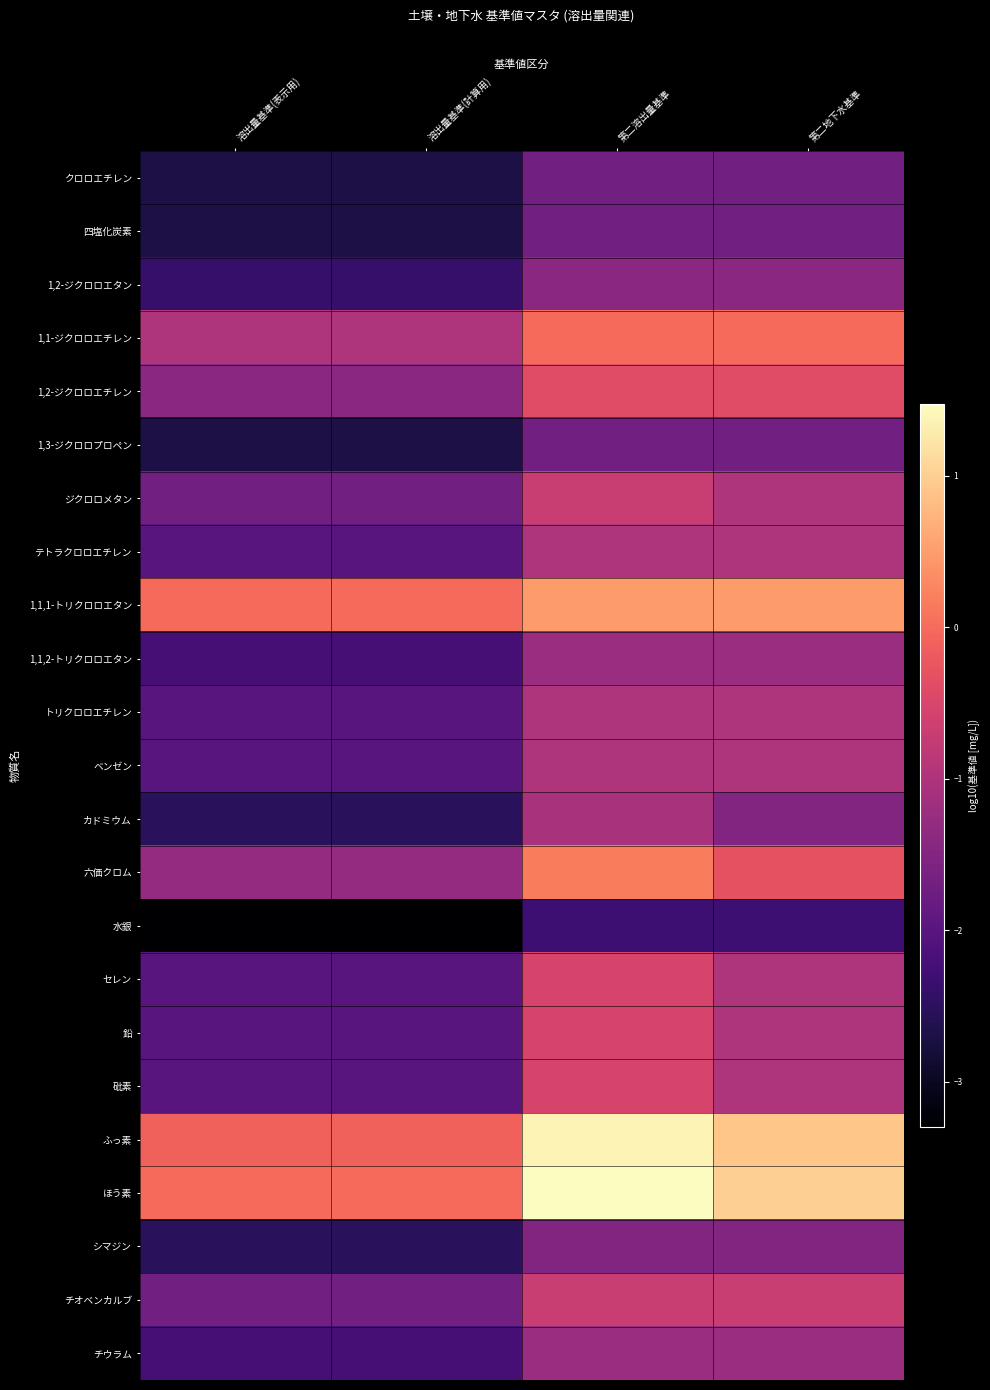

Reading left to right, transcribe all the data shown in this chart.

クロロエチレン: 溶出量基準(表示用)=-2.7	溶出量基準(計算用)=-2.7	第二溶出量基準=-1.7	第二地下水基準=-1.7
四塩化炭素: 溶出量基準(表示用)=-2.7	溶出量基準(計算用)=-2.7	第二溶出量基準=-1.7	第二地下水基準=-1.7
1,2-ジクロロエタン: 溶出量基準(表示用)=-2.4	溶出量基準(計算用)=-2.4	第二溶出量基準=-1.4	第二地下水基準=-1.4
1,1-ジクロロエチレン: 溶出量基準(表示用)=-1.0	溶出量基準(計算用)=-1.0	第二溶出量基準=0.0	第二地下水基準=0.0
1,2-ジクロロエチレン: 溶出量基準(表示用)=-1.4	溶出量基準(計算用)=-1.4	第二溶出量基準=-0.4	第二地下水基準=-0.4
1,3-ジクロロプロペン: 溶出量基準(表示用)=-2.7	溶出量基準(計算用)=-2.7	第二溶出量基準=-1.7	第二地下水基準=-1.7
ジクロロメタン: 溶出量基準(表示用)=-1.7	溶出量基準(計算用)=-1.7	第二溶出量基準=-0.7	第二地下水基準=-1.0
テトラクロロエチレン: 溶出量基準(表示用)=-2.0	溶出量基準(計算用)=-2.0	第二溶出量基準=-1.0	第二地下水基準=-1.0
1,1,1-トリクロロエタン: 溶出量基準(表示用)=0.0	溶出量基準(計算用)=0.0	第二溶出量基準=0.5	第二地下水基準=0.5
1,1,2-トリクロロエタン: 溶出量基準(表示用)=-2.2	溶出量基準(計算用)=-2.2	第二溶出量基準=-1.2	第二地下水基準=-1.2
トリクロロエチレン: 溶出量基準(表示用)=-2.0	溶出量基準(計算用)=-2.0	第二溶出量基準=-1.0	第二地下水基準=-1.0
ベンゼン: 溶出量基準(表示用)=-2.0	溶出量基準(計算用)=-2.0	第二溶出量基準=-1.0	第二地下水基準=-1.0
カドミウム: 溶出量基準(表示用)=-2.5	溶出量基準(計算用)=-2.5	第二溶出量基準=-1.0	第二地下水基準=-1.5
六価クロム: 溶出量基準(表示用)=-1.3	溶出量基準(計算用)=-1.3	第二溶出量基準=0.2	第二地下水基準=-0.3
水銀: 溶出量基準(表示用)=-3.3	溶出量基準(計算用)=-3.3	第二溶出量基準=-2.3	第二地下水基準=-2.3
セレン: 溶出量基準(表示用)=-2.0	溶出量基準(計算用)=-2.0	第二溶出量基準=-0.5	第二地下水基準=-1.0
鉛: 溶出量基準(表示用)=-2.0	溶出量基準(計算用)=-2.0	第二溶出量基準=-0.5	第二地下水基準=-1.0
砒素: 溶出量基準(表示用)=-2.0	溶出量基準(計算用)=-2.0	第二溶出量基準=-0.5	第二地下水基準=-1.0
ふっ素: 溶出量基準(表示用)=-0.1	溶出量基準(計算用)=-0.1	第二溶出量基準=1.4	第二地下水基準=0.9
ほう素: 溶出量基準(表示用)=0.0	溶出量基準(計算用)=0.0	第二溶出量基準=1.5	第二地下水基準=1.0
シマジン: 溶出量基準(表示用)=-2.5	溶出量基準(計算用)=-2.5	第二溶出量基準=-1.5	第二地下水基準=-1.5
チオベンカルブ: 溶出量基準(表示用)=-1.7	溶出量基準(計算用)=-1.7	第二溶出量基準=-0.7	第二地下水基準=-0.7
チウラム: 溶出量基準(表示用)=-2.2	溶出量基準(計算用)=-2.2	第二溶出量基準=-1.2	第二地下水基準=-1.2